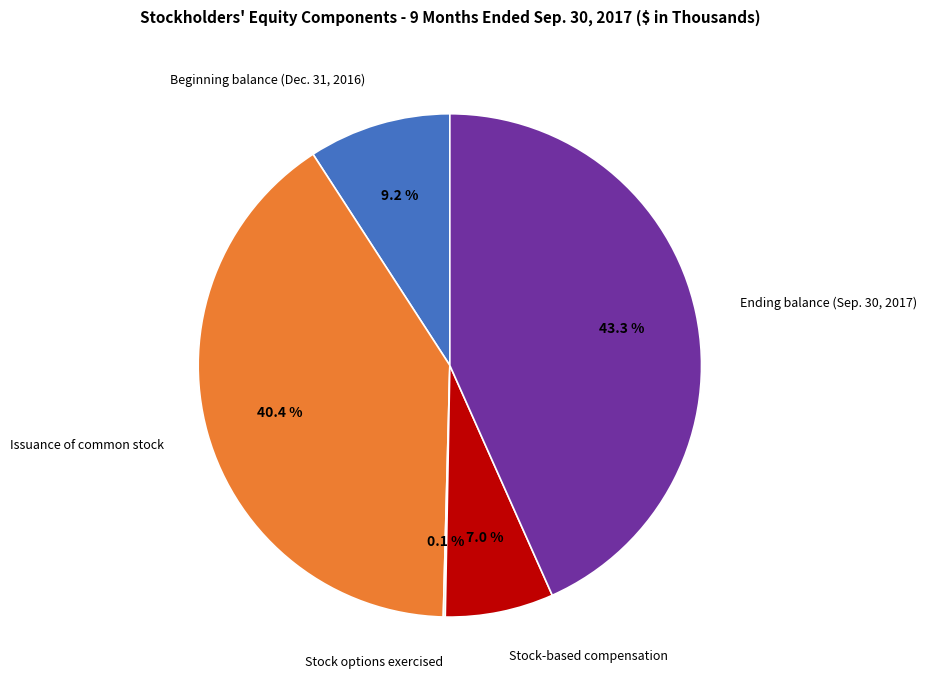

Is there a majority slice in this chart?

No